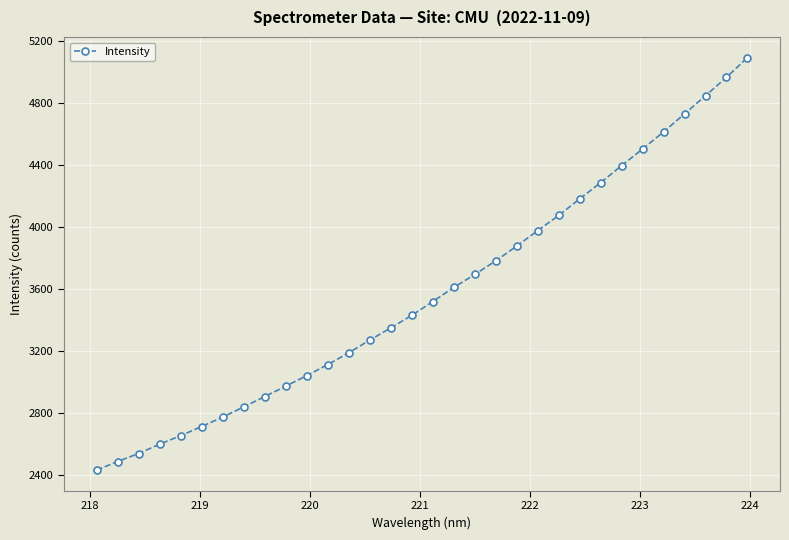

What is the sum of all values?

114429.7